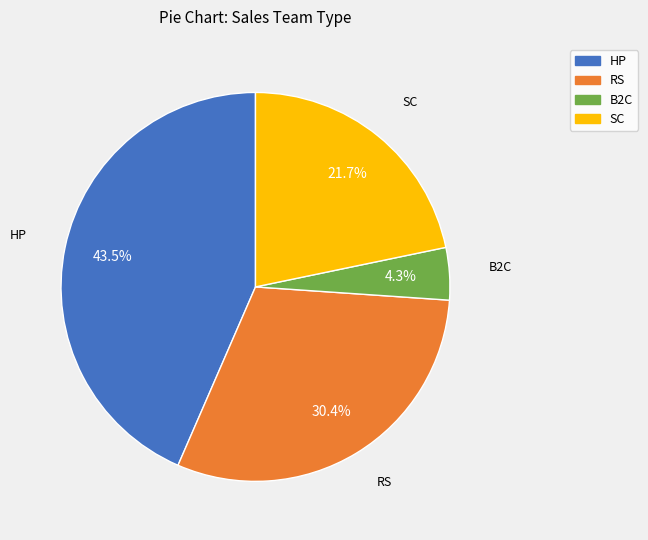

To the nearest percent, what portion does RS represent?

30%